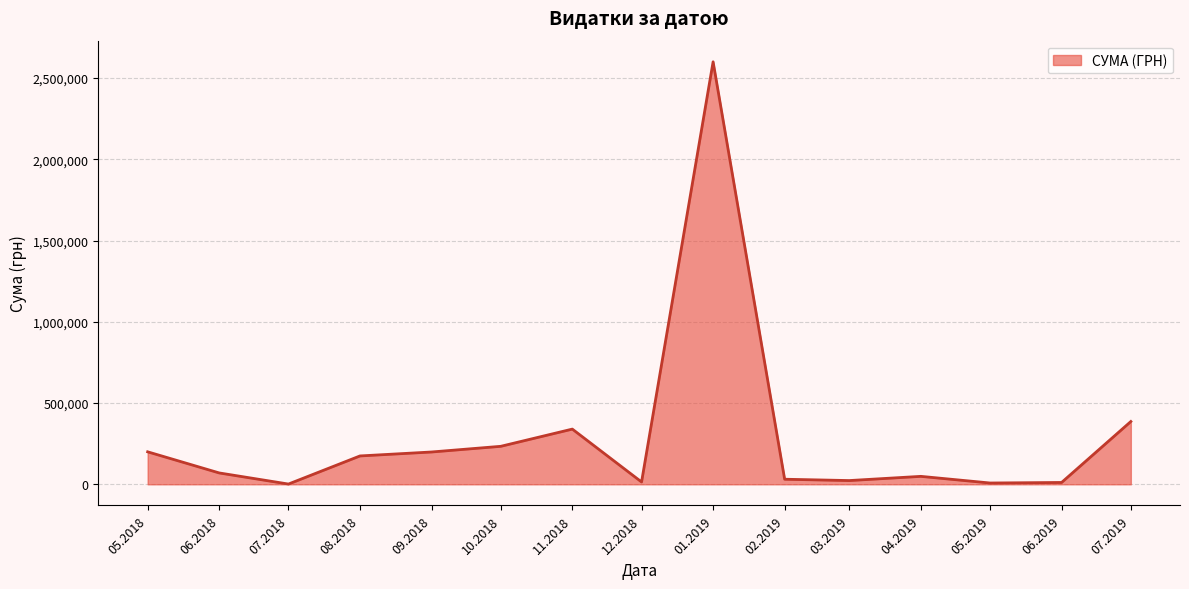

What is the difference between the maximum and minimum values?

2597915.4